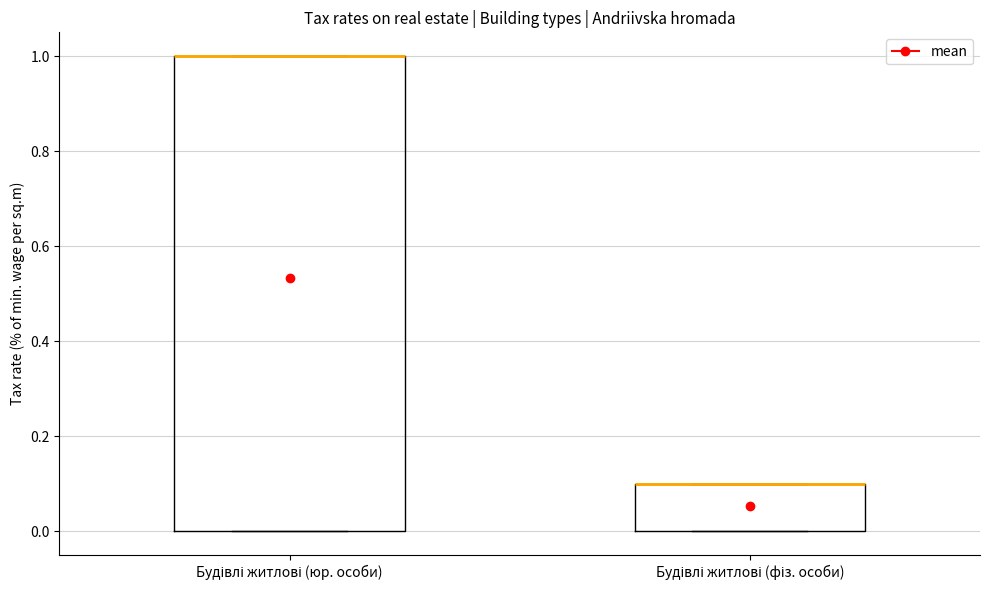

Which box is the tallest, from its lower edge to its upper edge?

Будівлі житлові (юр. особи)